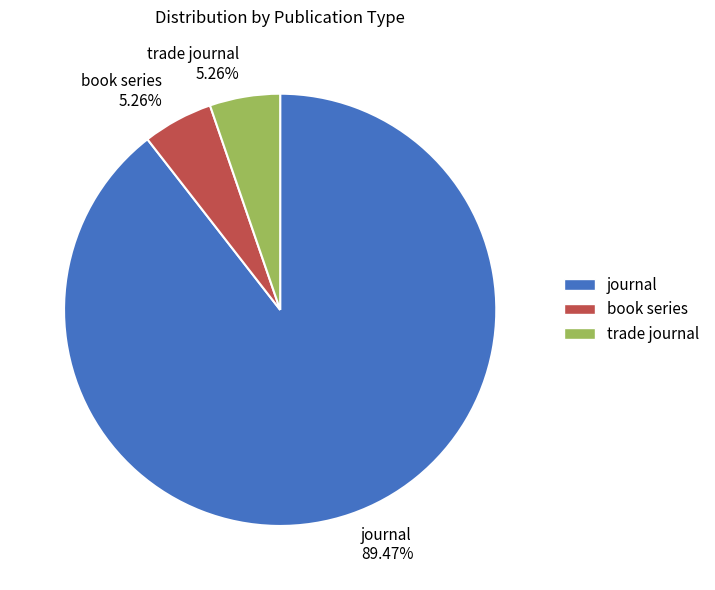

Combined, do trade journal and book series account for over 50%?

No